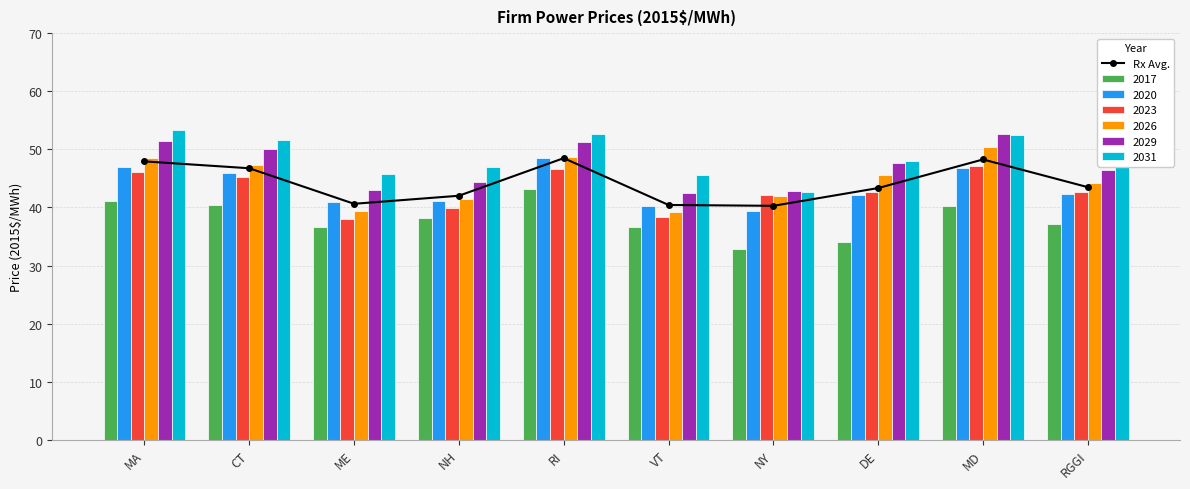

What is the average value?

44.2